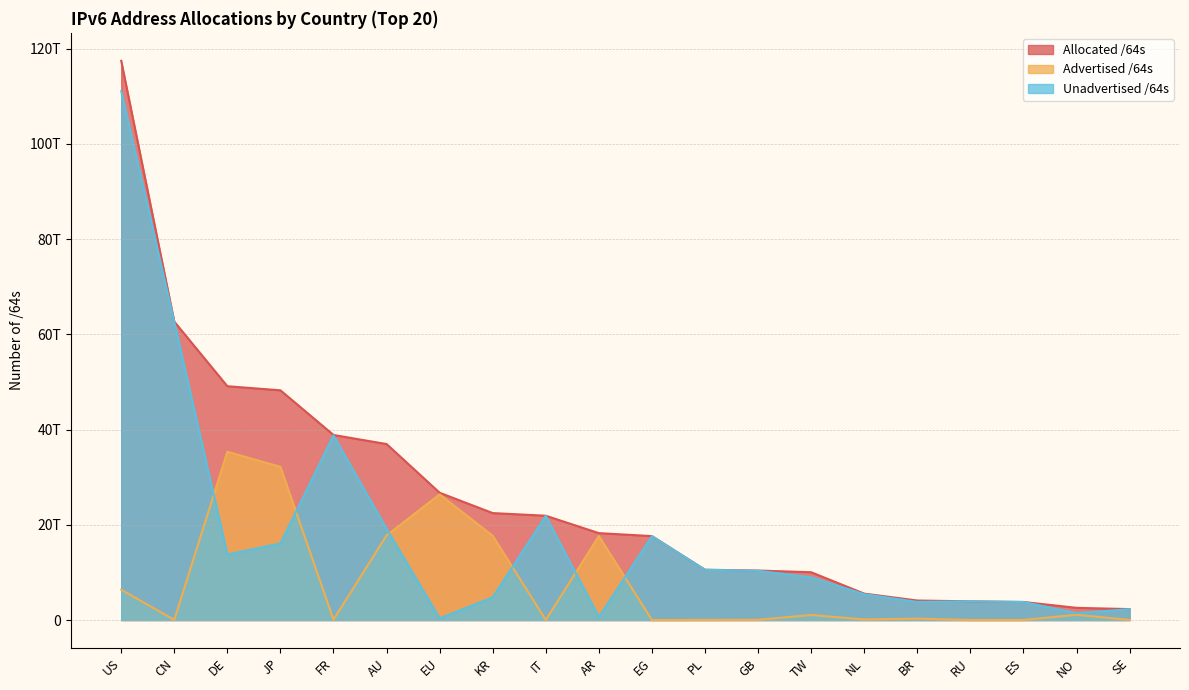

In Unadvertised /64s, how many points are higher than both neighbors (excluding endpoints)?

4